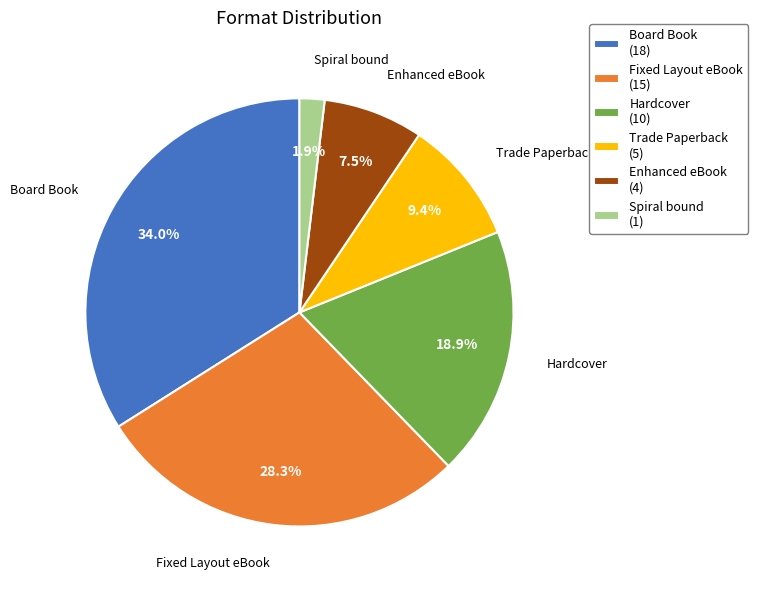

To the nearest percent, what is the combined percentage of Fixed Layout eBook and Hardcover?

47%